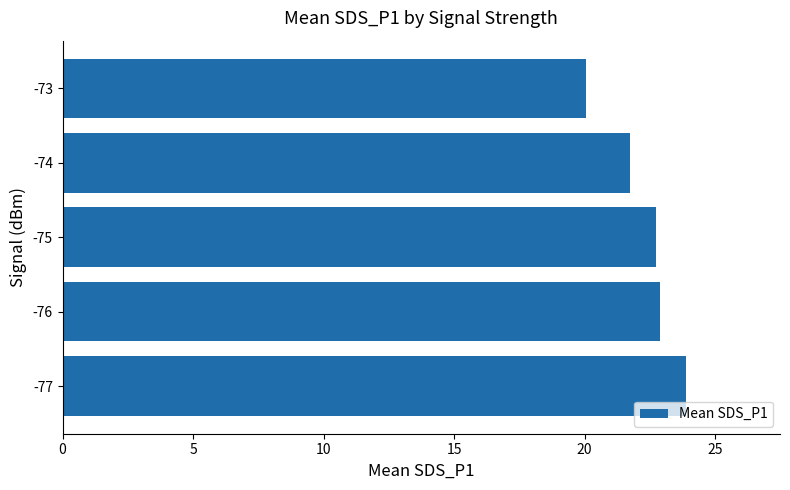

What is the change in value from -75 to -74?

-1.0